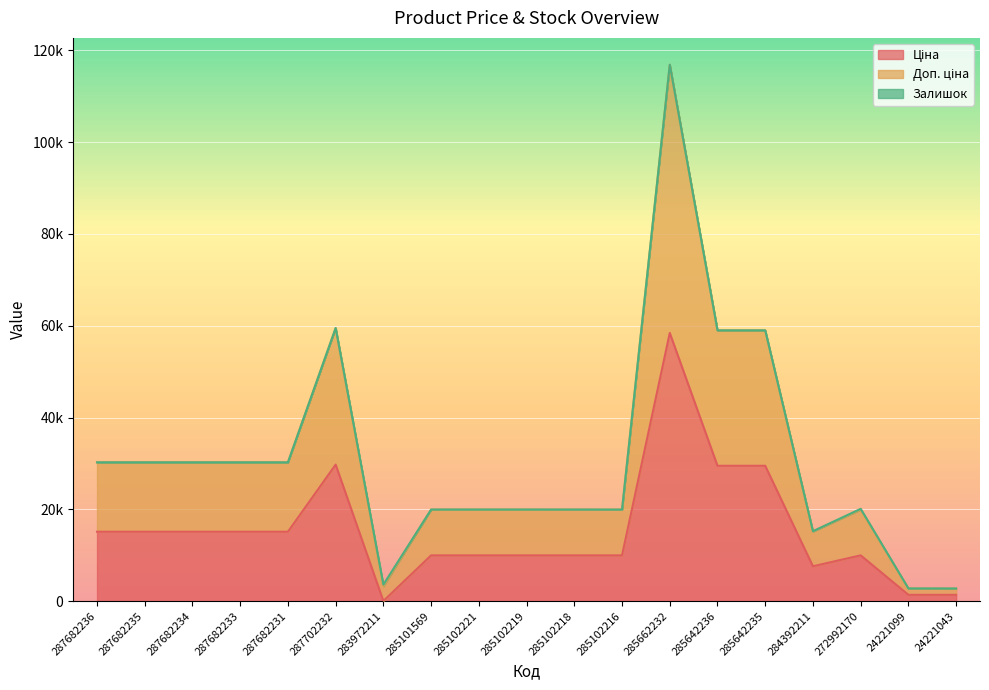

Does the chart display data point markers on the line(s)?

No